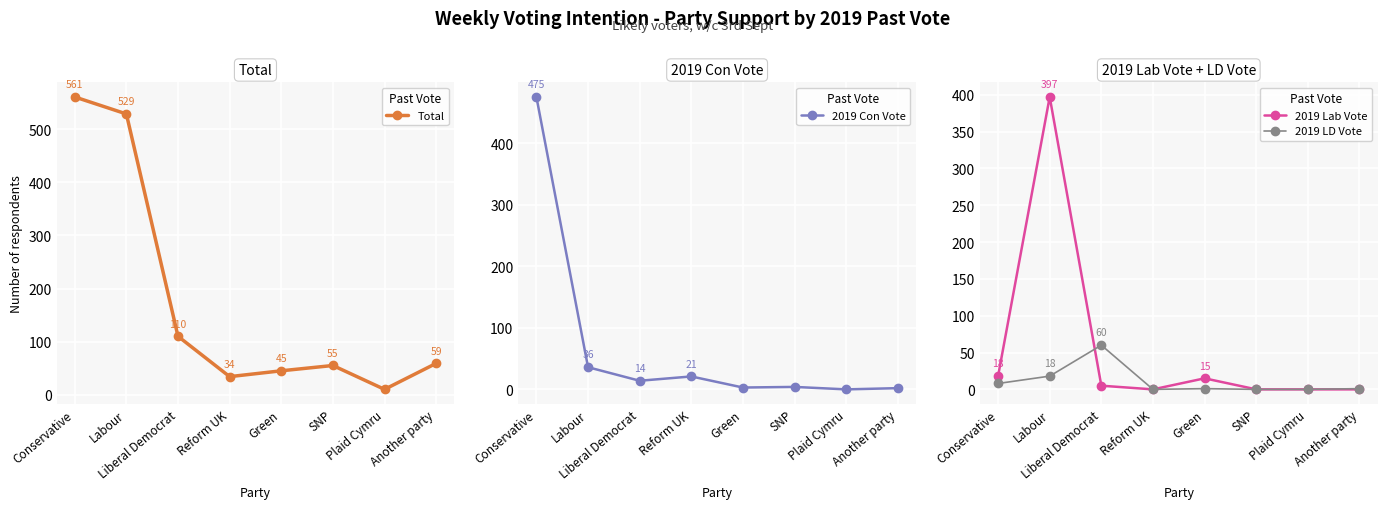

How many values in 2019 LD Vote are above zero?

5